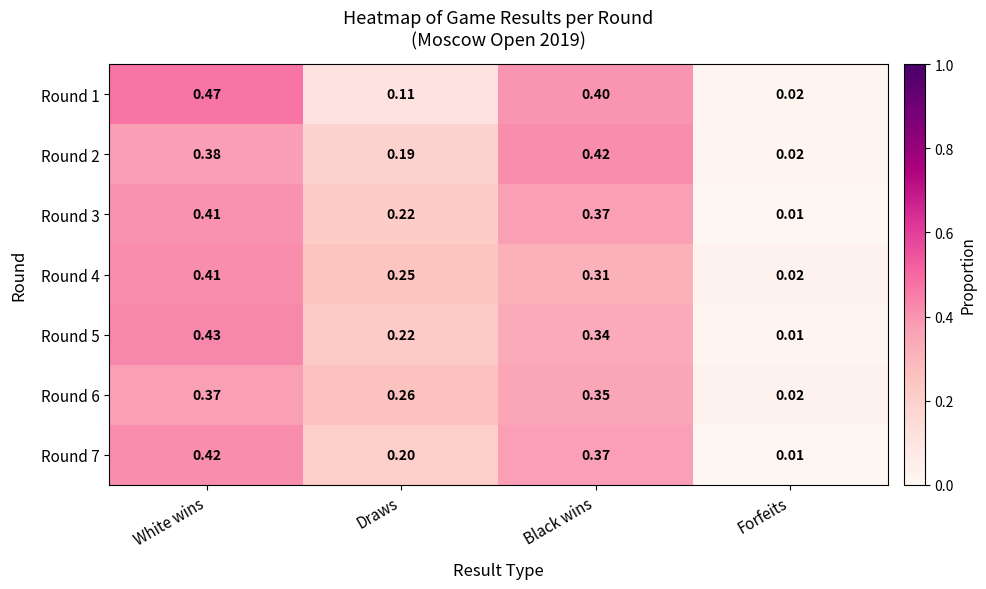

List the labels in order of Round 7 value, smallest first.

Forfeits, Draws, Black wins, White wins